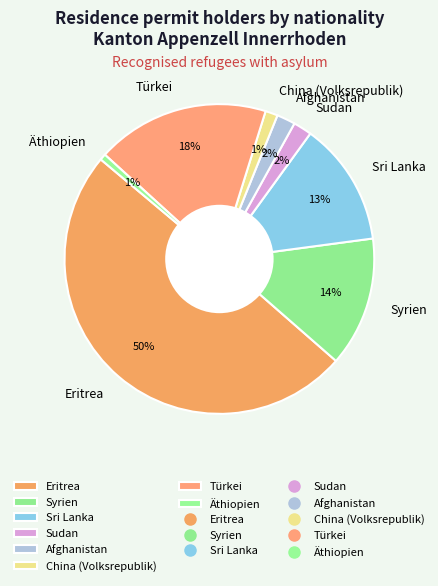

Combined, do China (Volksrepublik) and Sri Lanka account for over 50%?

No